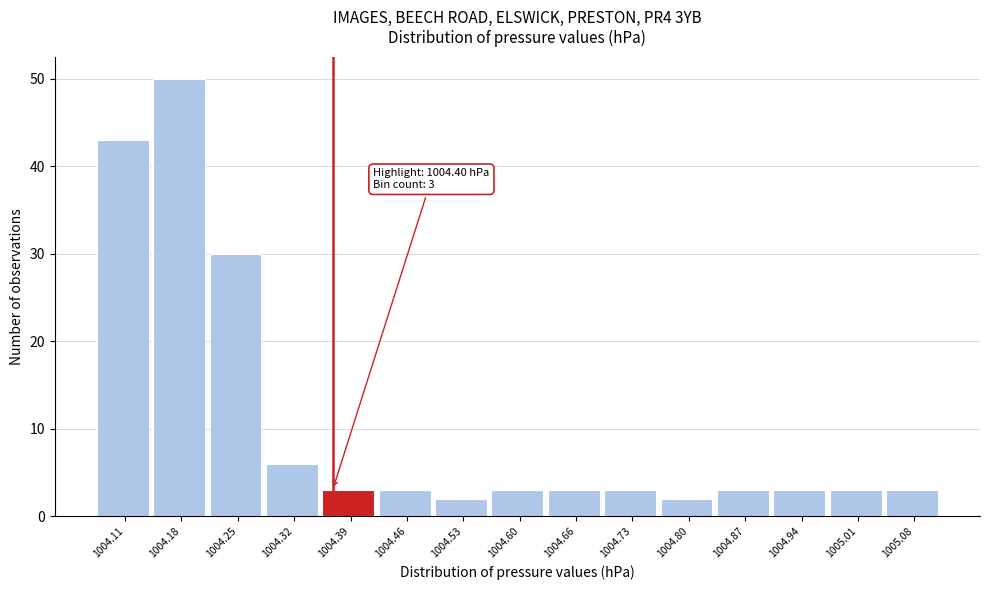

Reading left to right, extract all data points from this chart.

43	50	30	6	3	3	2	3	3	3	2	3	3	3	3